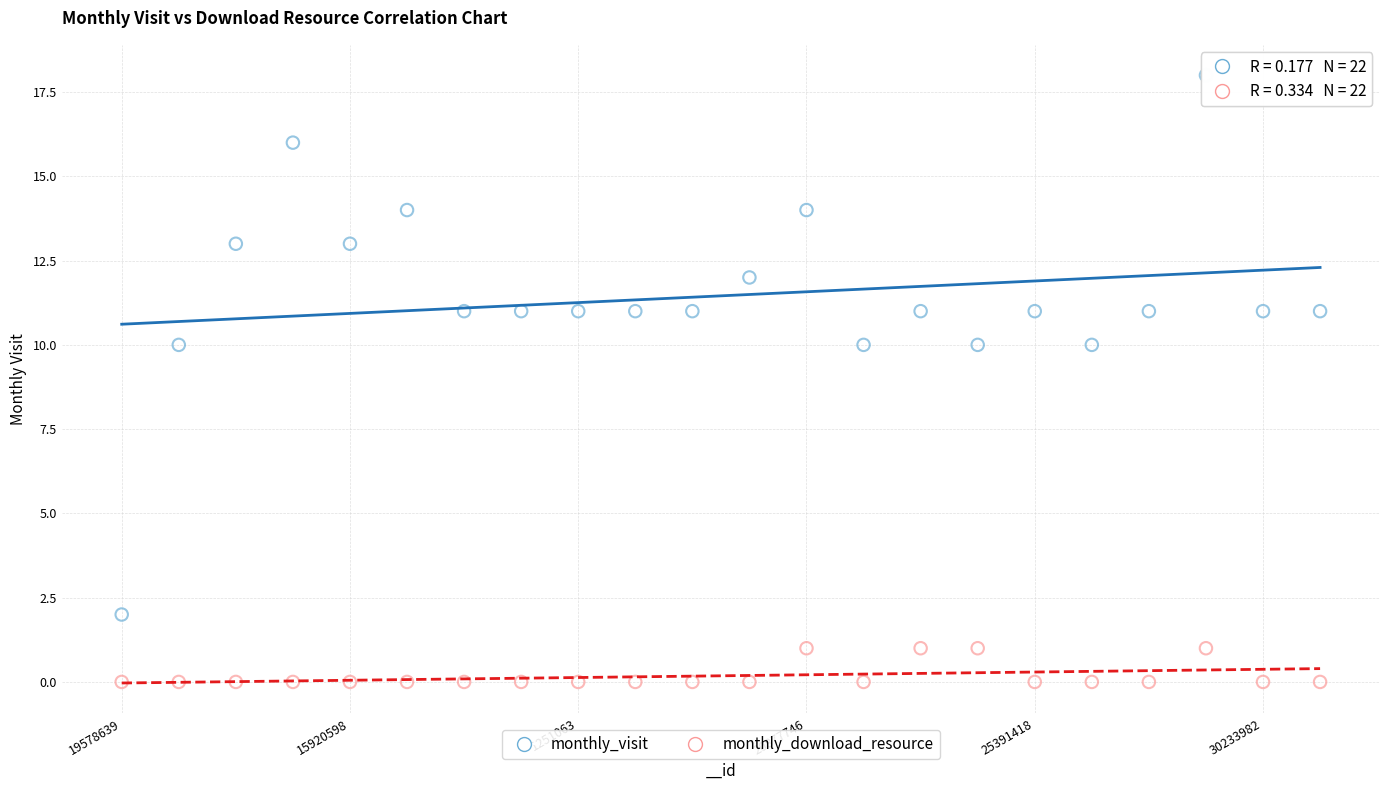

Which series has the largest Y range (max minus min)?

monthly_visit